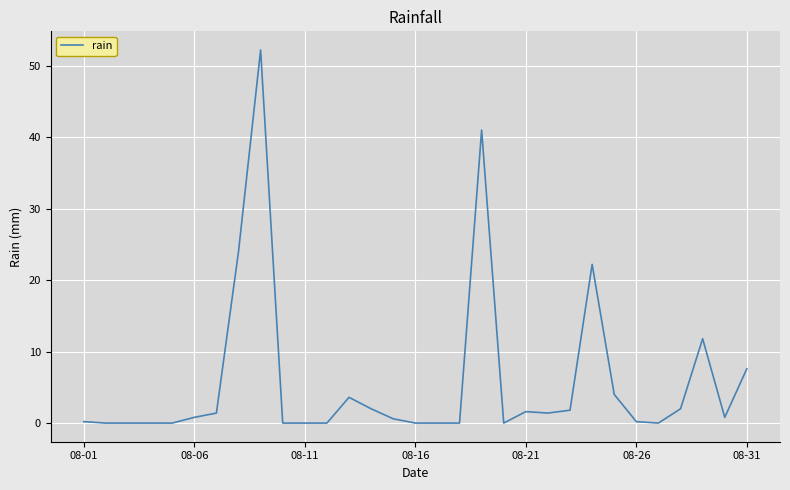

What is the maximum value shown in the chart?

52.2